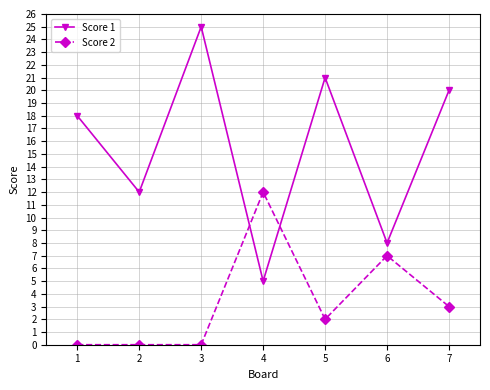

What is the average value of the Score 1 series?

16